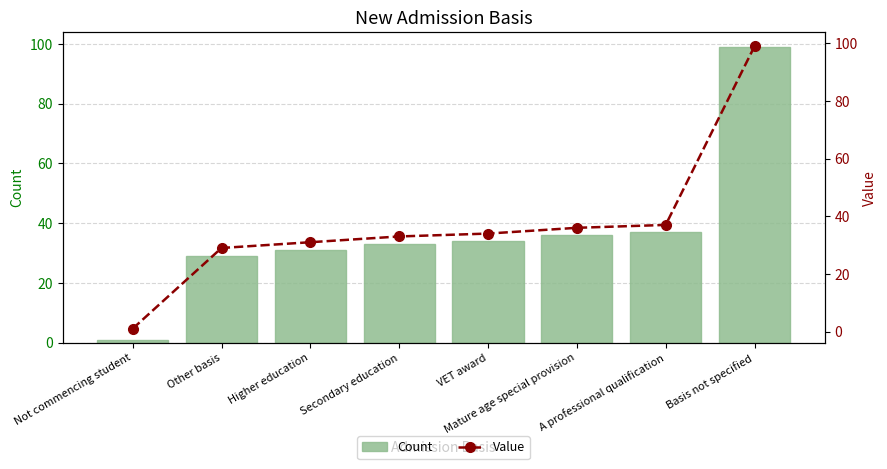

Are the bars horizontal?

No